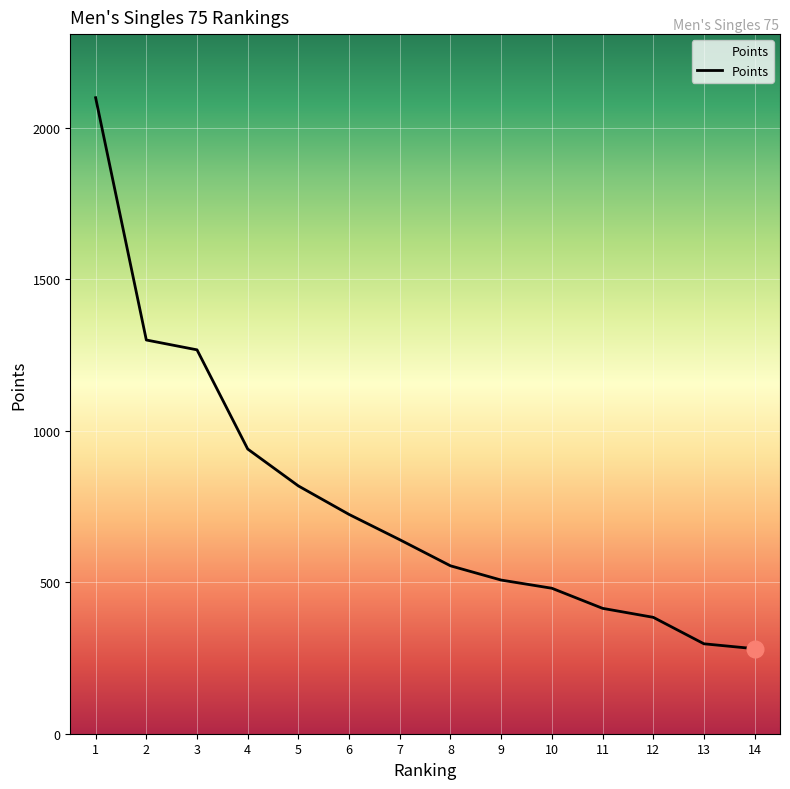

How many lines are shown in the chart?

1